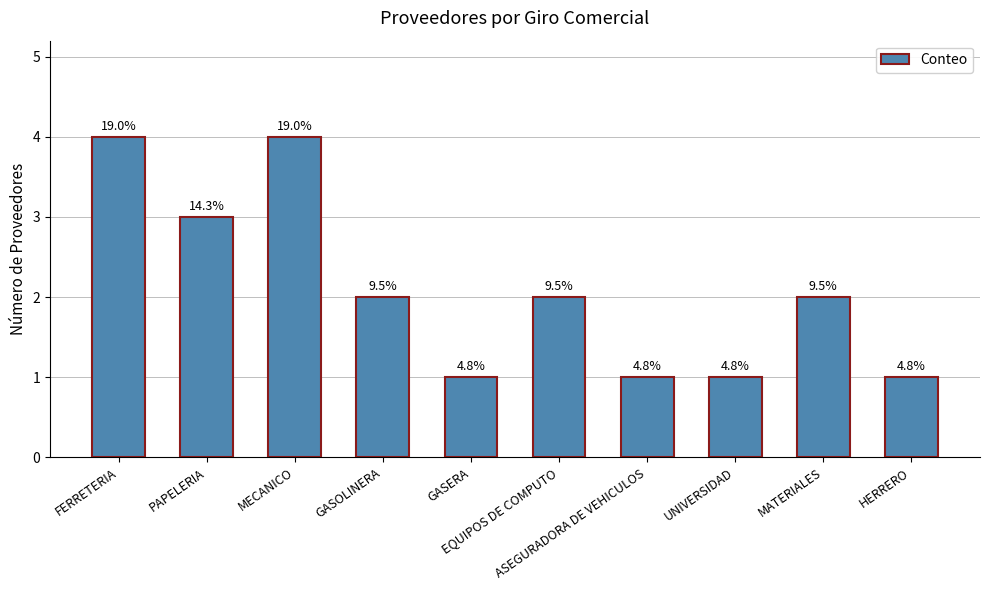

At which label does the data first exceed 2?

FERRETERIA